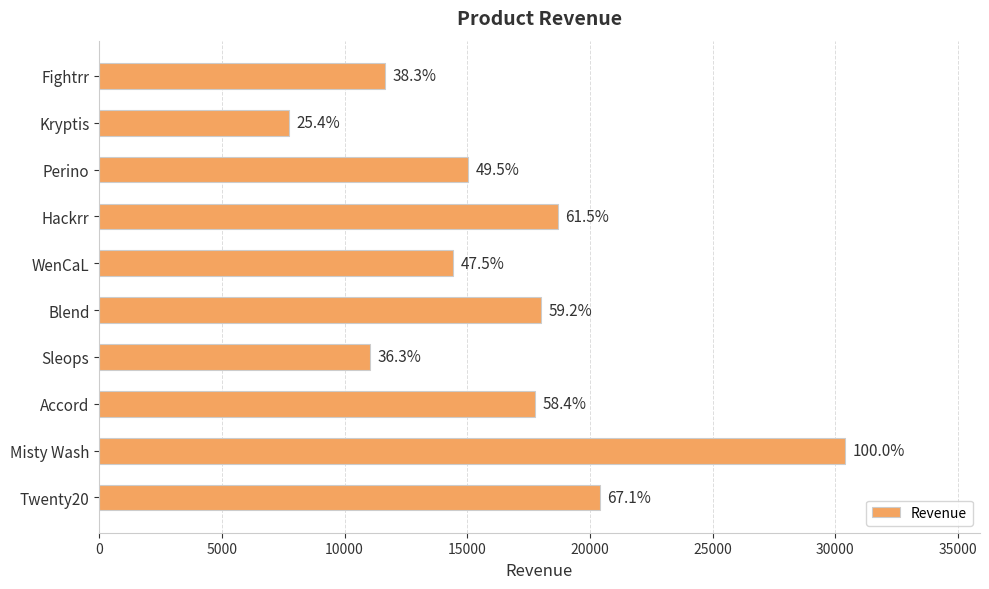

How many bars are there in total?

10